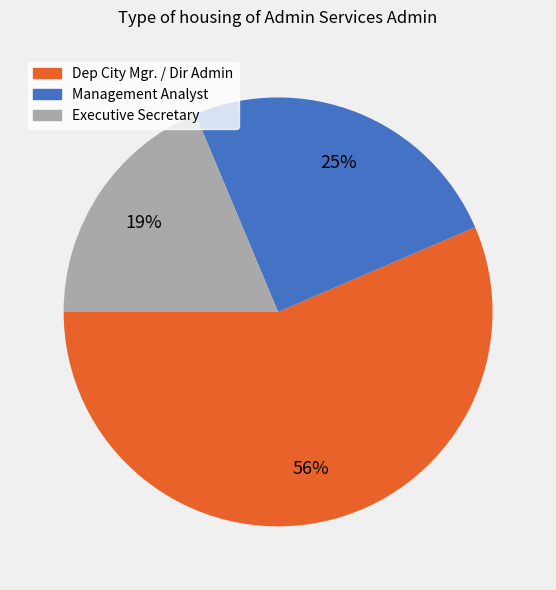

Does any single category account for the majority?

Yes